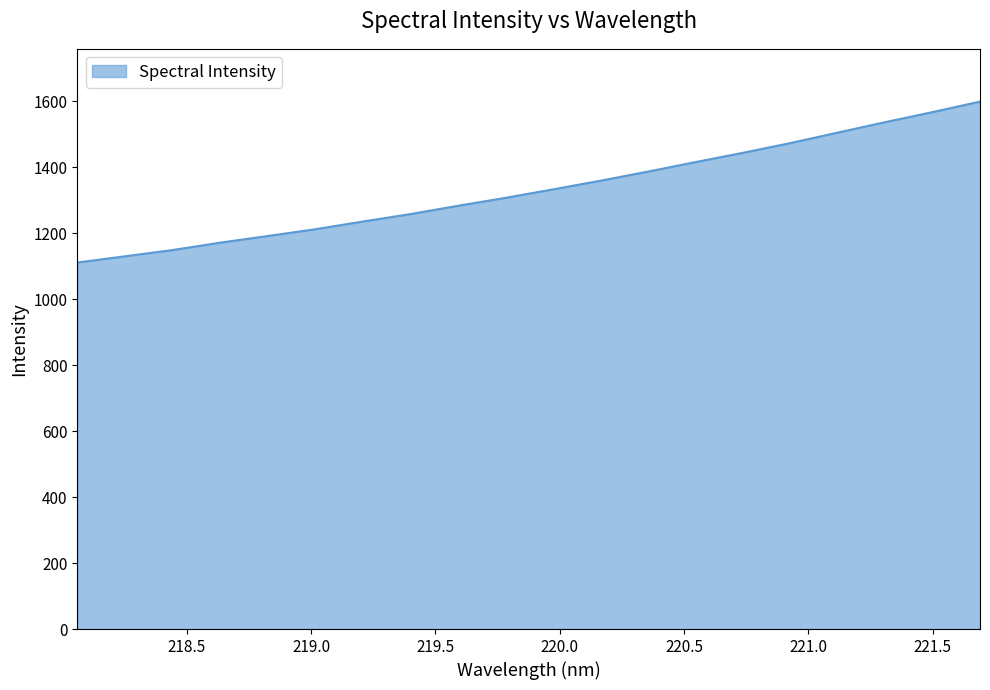

What is the difference between the maximum and minimum values?

487.7